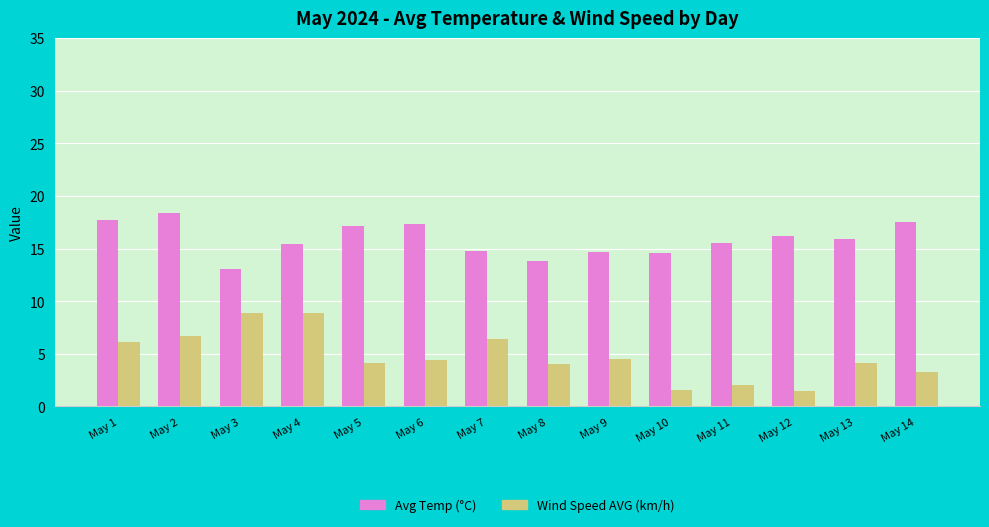

At which label does Avg Temp (°C) reach its minimum?

May 3